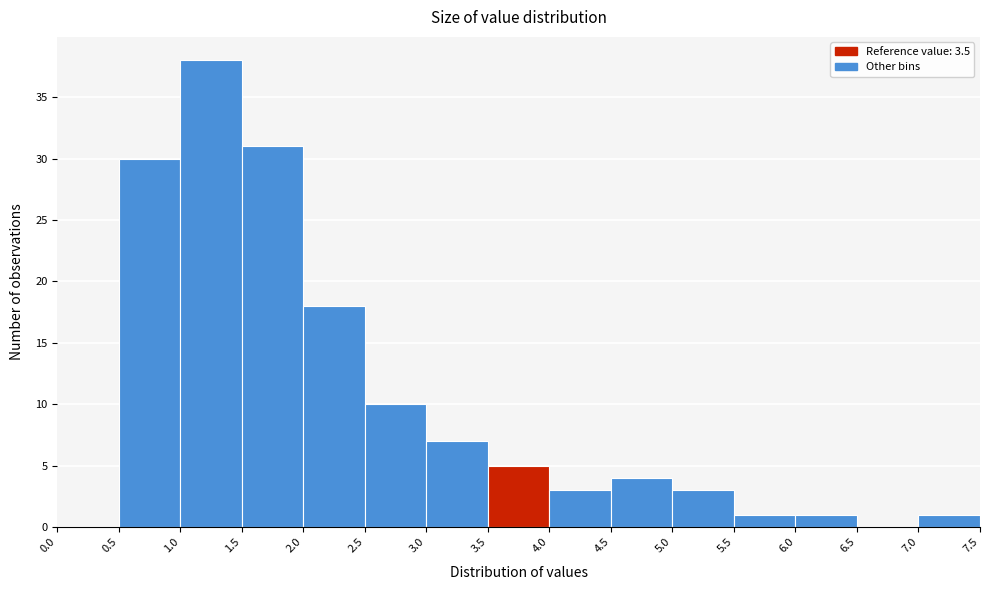

Reading left to right, list every bar in this chart as the range it spans on the x-axis followed by its height. The values are not printed on the chart, so give them approximately, as read against the axis.

0.0 to 0.5: 0
0.5 to 1.0: 30
1.0 to 1.5: 38
1.5 to 2.0: 31
2.0 to 2.5: 18
2.5 to 3.0: 10
3.0 to 3.5: 7
3.5 to 4.0: 5
4.0 to 4.5: 3
4.5 to 5.0: 4
5.0 to 5.5: 3
5.5 to 6.0: 1
6.0 to 6.5: 1
6.5 to 7.0: 0
7.0 to 7.5: 1